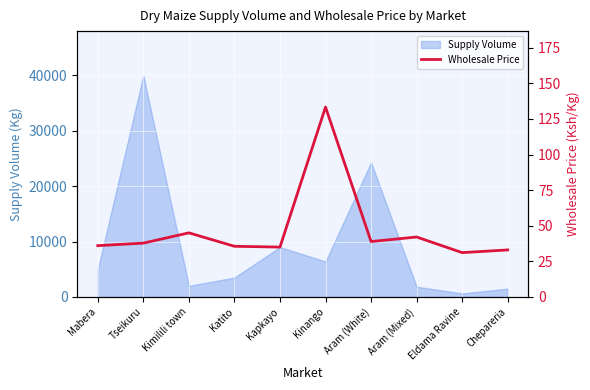

Which category has the lowest value across all series?

Eldama Ravine